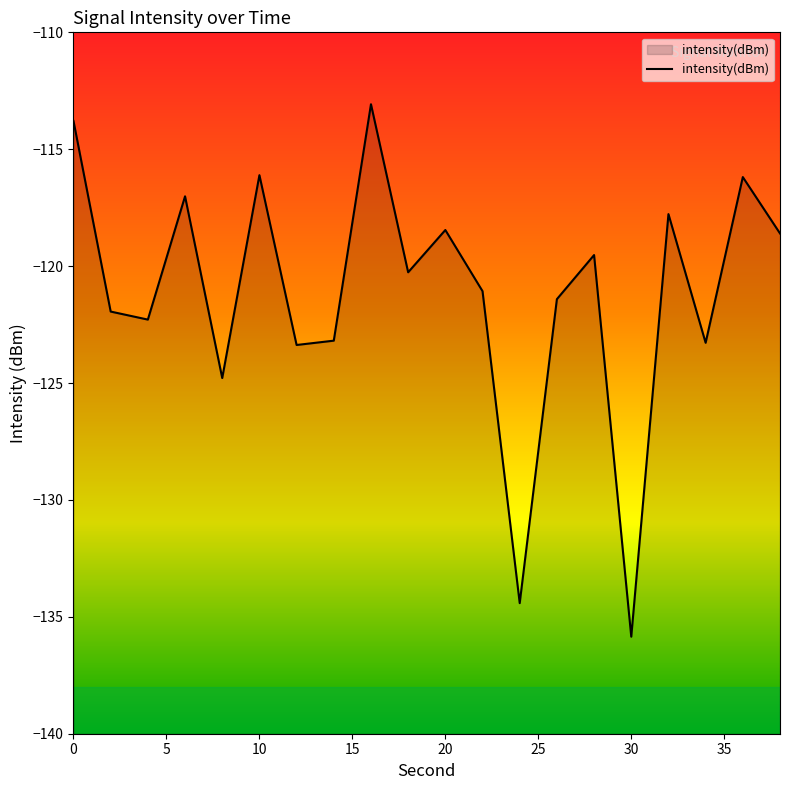

Rank the categories by value from lowest to highest.

30, 24, 8, 12, 34, 14, 4, 2, 26, 22, 18, 28, 38, 20, 32, 6, 36, 10, 0, 16